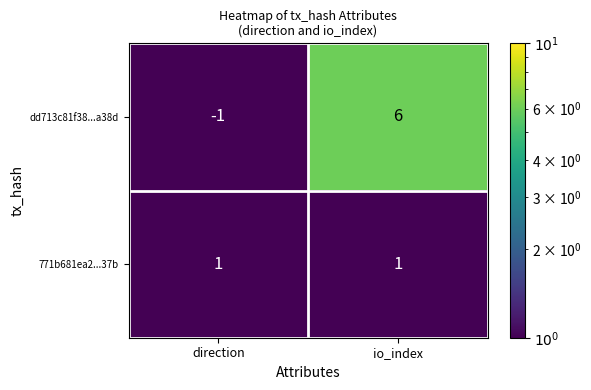

The value of 771b681ea2...37b at direction is 1. True or false?

True